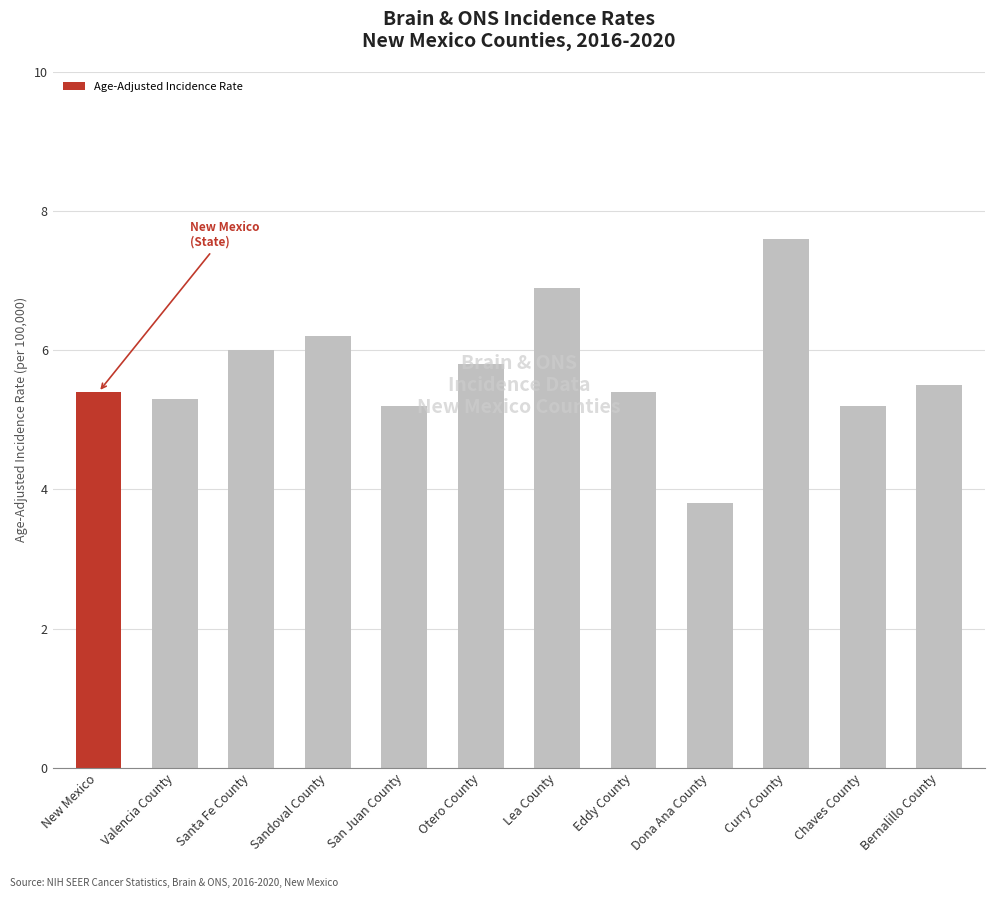

What is the average value?

5.7